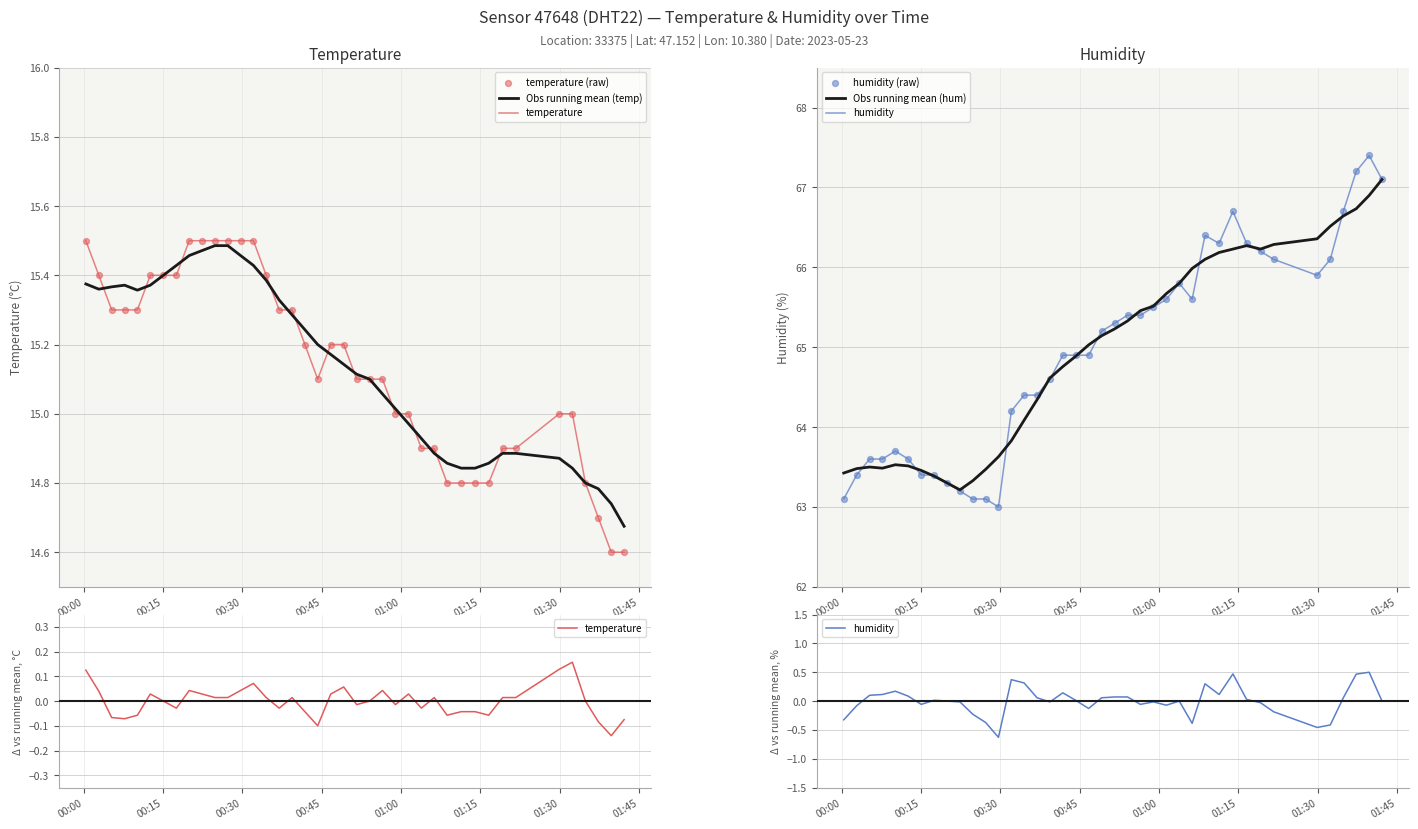

Which series has the largest total across all categories?

humidity (raw)